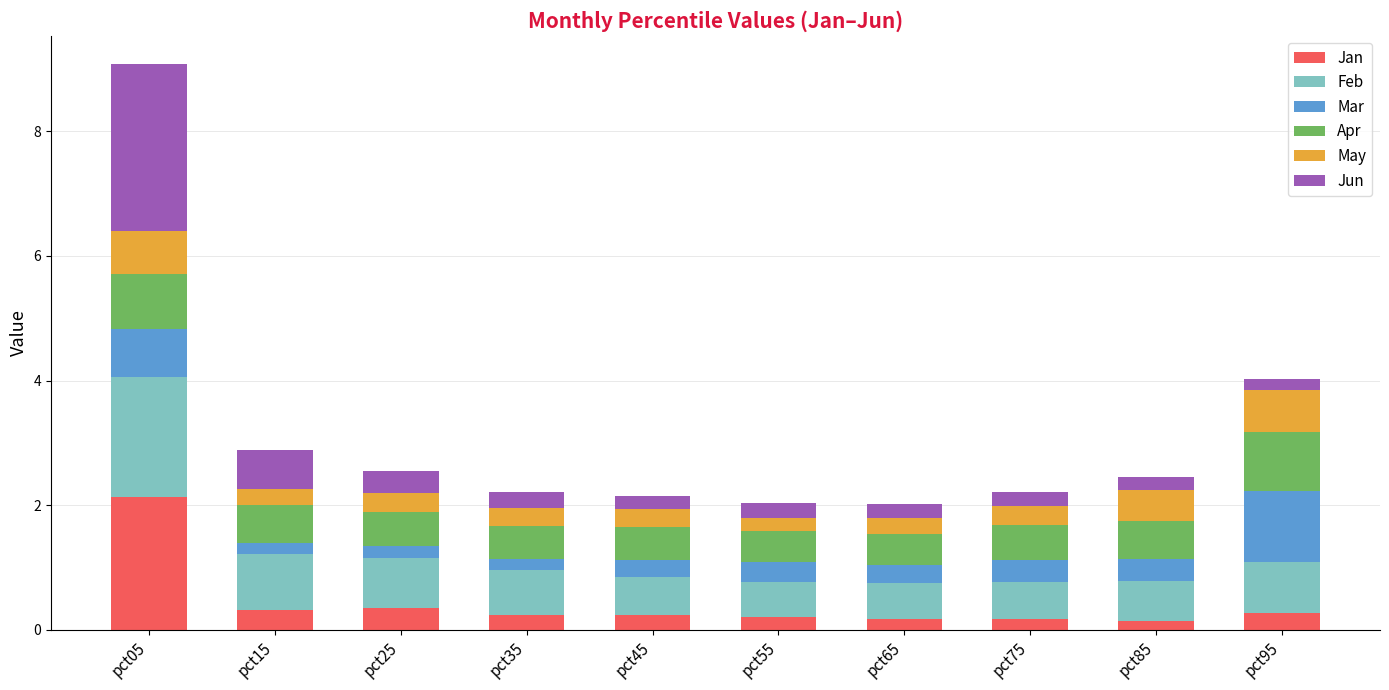

What is the highest value of the Jan series?

2.1